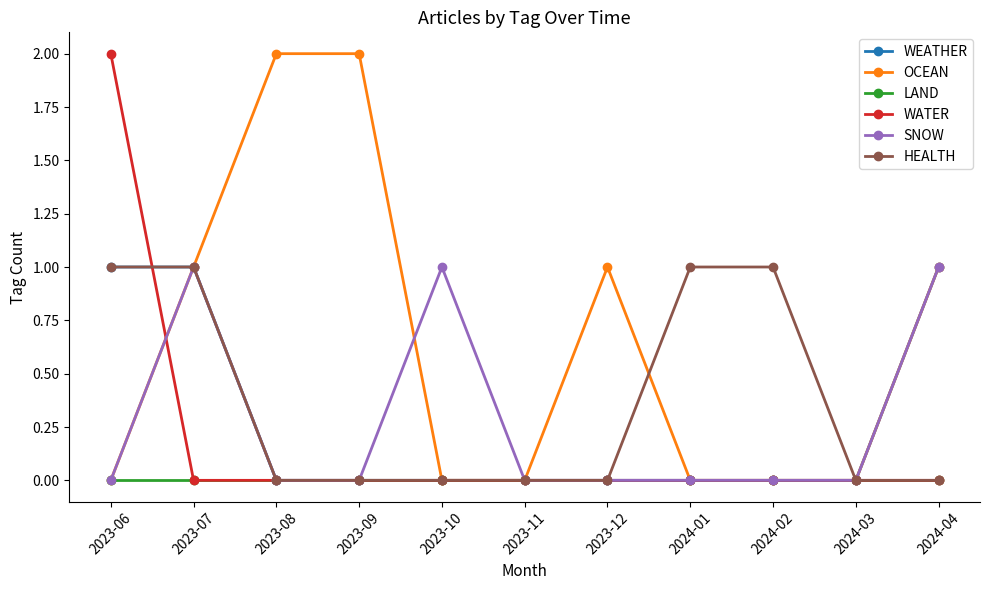

Is it true that HEALTH equals 0 at 2024-04?

True